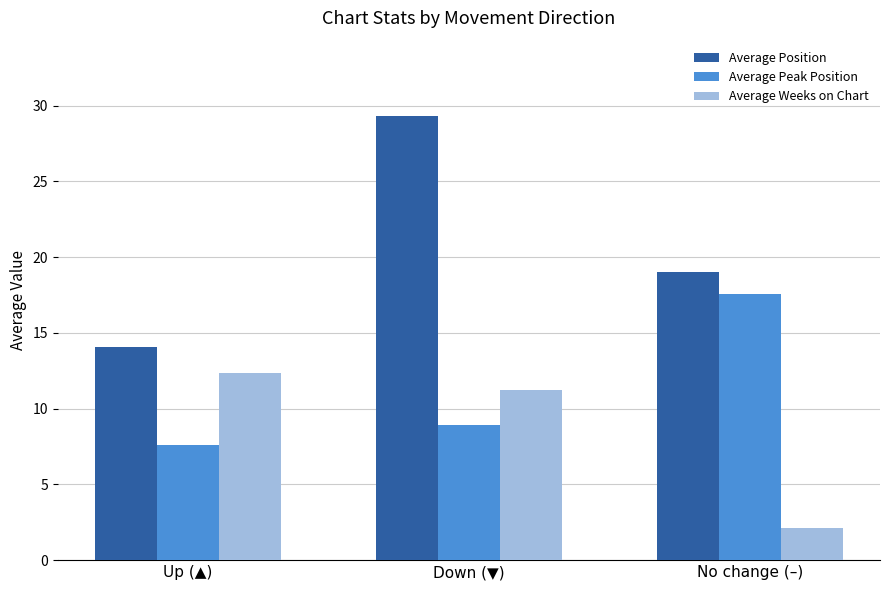

What position from the right is Up (▲)?

3